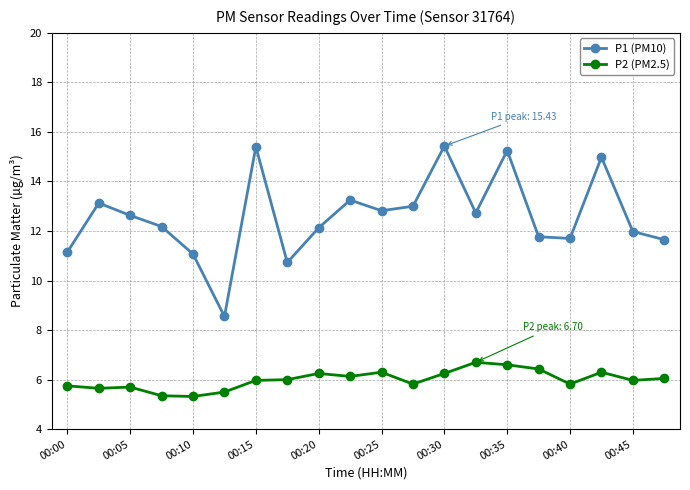

Which series has the widest spread of values?

P1 (PM10)